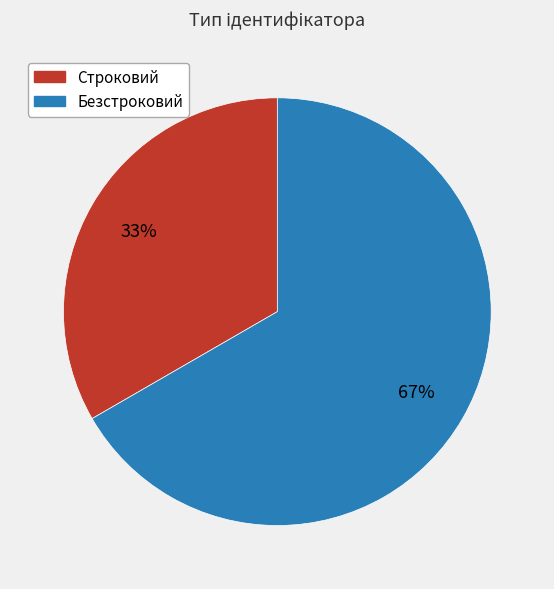

Between Строковий and Безстроковий, which is larger?

Безстроковий